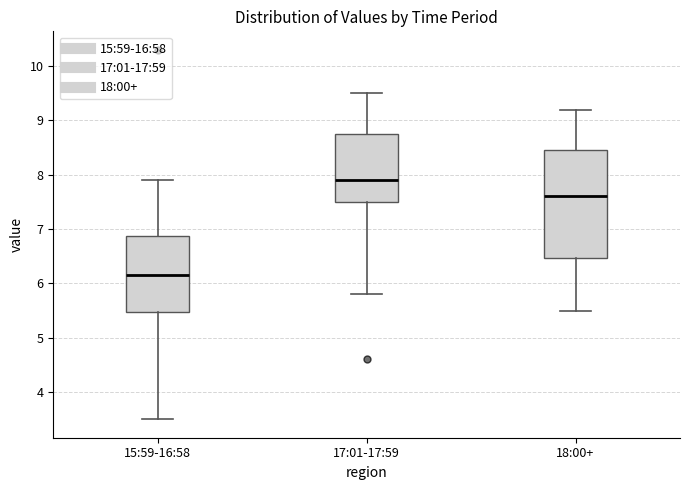

Reading left to right, read every box against the y-axis: the position of its median line, the range the box covers, and the ends of its whiskers. The values are not printed on the chart, so give them approximately, as read against the axis.

15:59-16:58: median 6.2, box 5.5 to 6.9, whiskers 3.5 to 7.9
17:01-17:59: median 7.9, box 7.5 to 8.8, whiskers 5.8 to 9.5
18:00+: median 7.6, box 6.5 to 8.5, whiskers 5.5 to 9.2